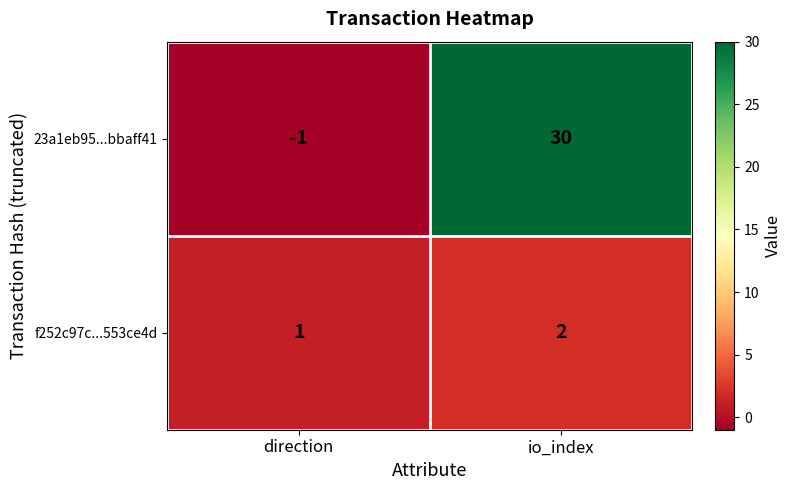

What is the difference between the maximum and minimum values in the 23a1eb95...bbaff41 series?

31